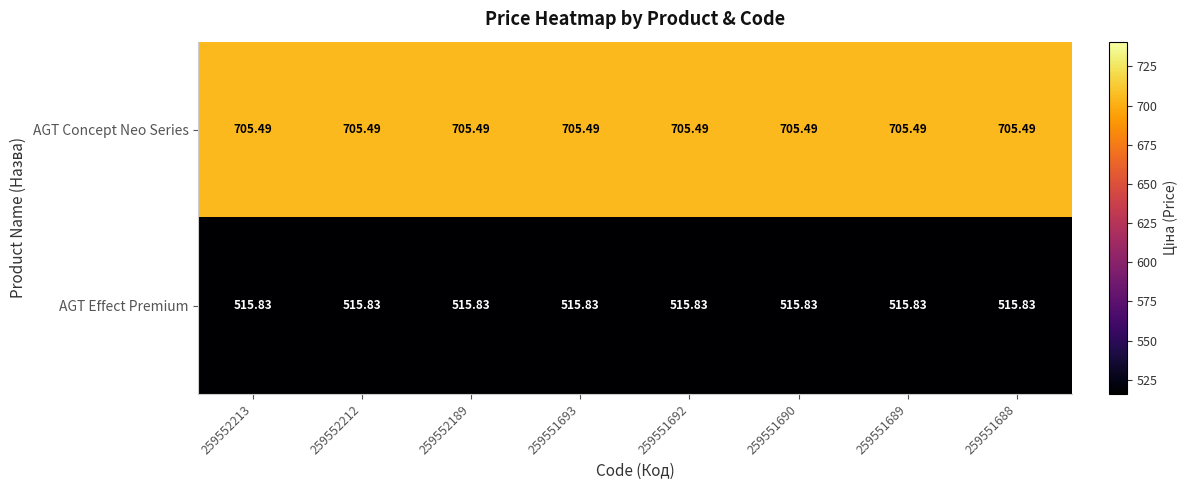

What is the spread (max minus min) of values at 259551692?

189.7